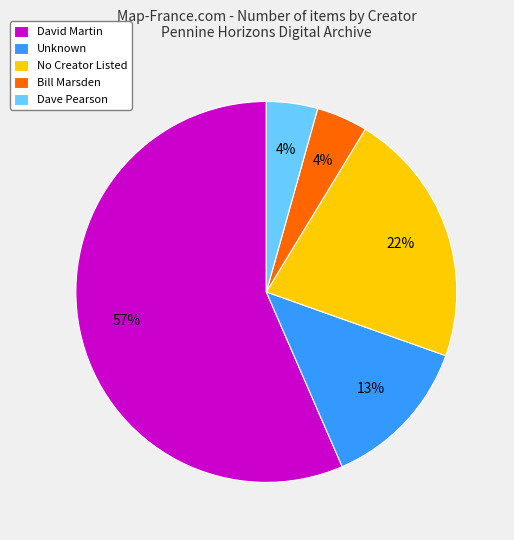

The Unknown slice represents 13% of the pie. True or false?

True